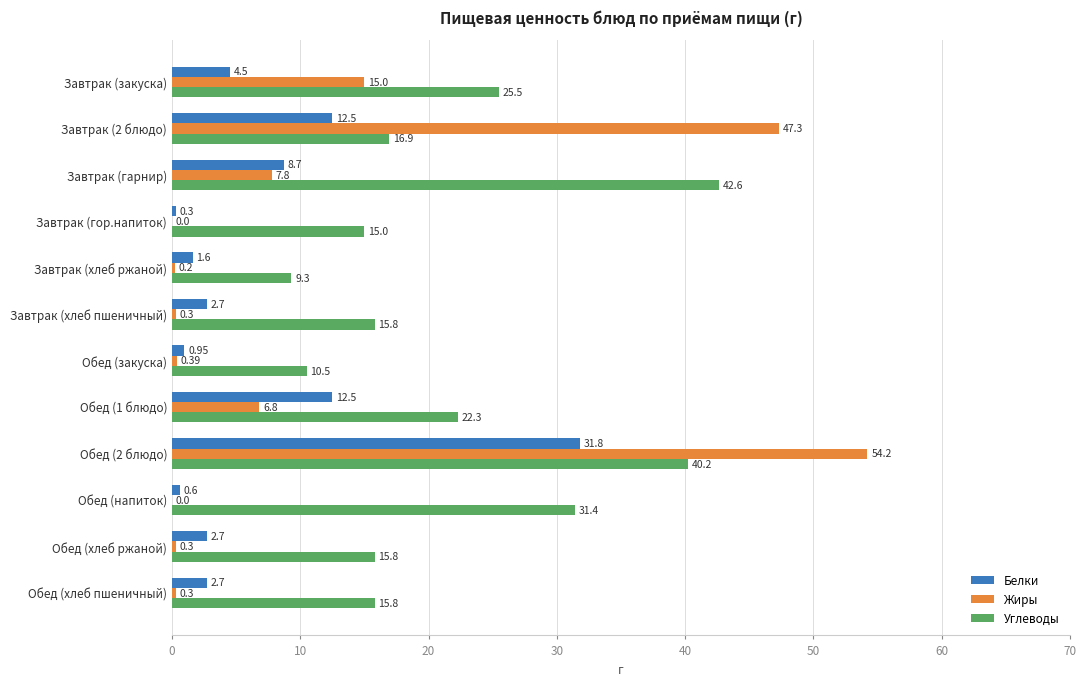

Between Завтрак (2 блюдо) and Завтрак (гор.напиток), which series saw the biggest shift?

Жиры